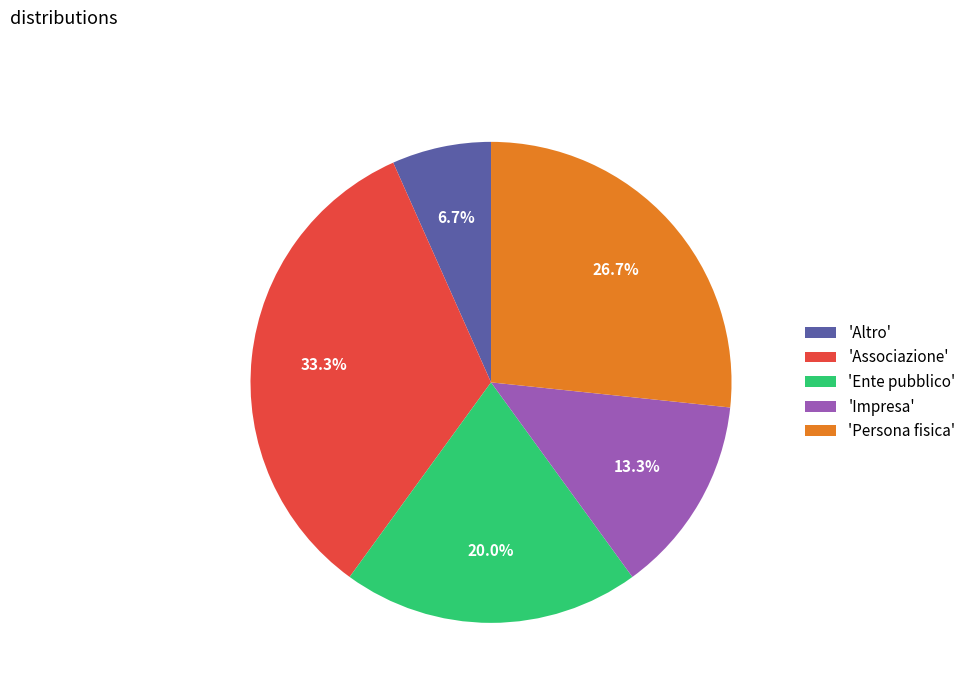

Approximately how many times larger is the value at 'Associazione' compared to 'Altro'?

5.0